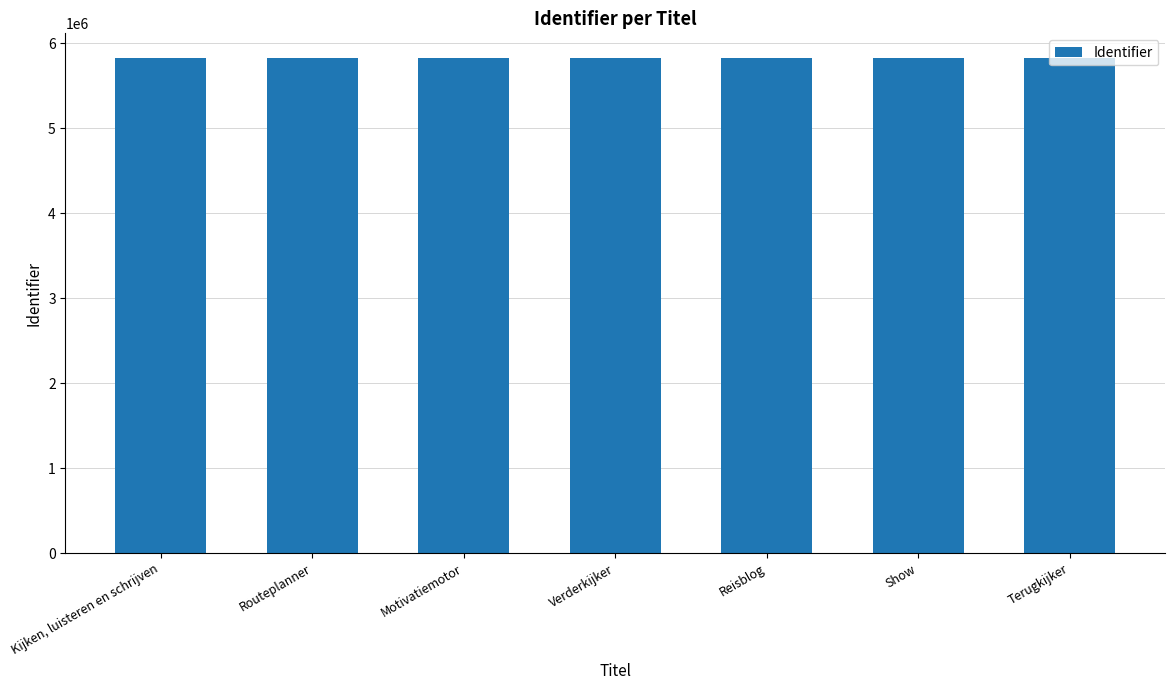

List the labels in order of value, largest first.

Terugkijker, Show, Reisblog, Verderkijker, Motivatiemotor, Routeplanner, Kijken, luisteren en schrijven